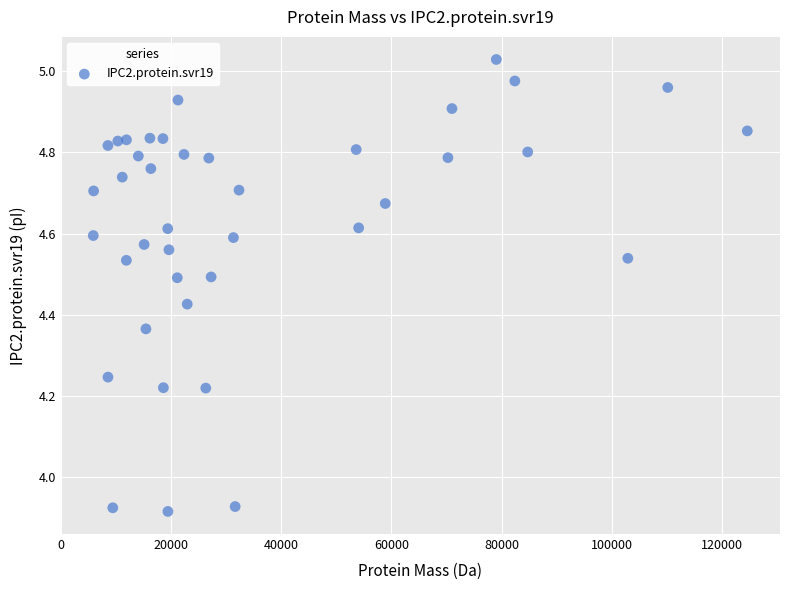

What is the range of Y values (max minus min)?

1.1